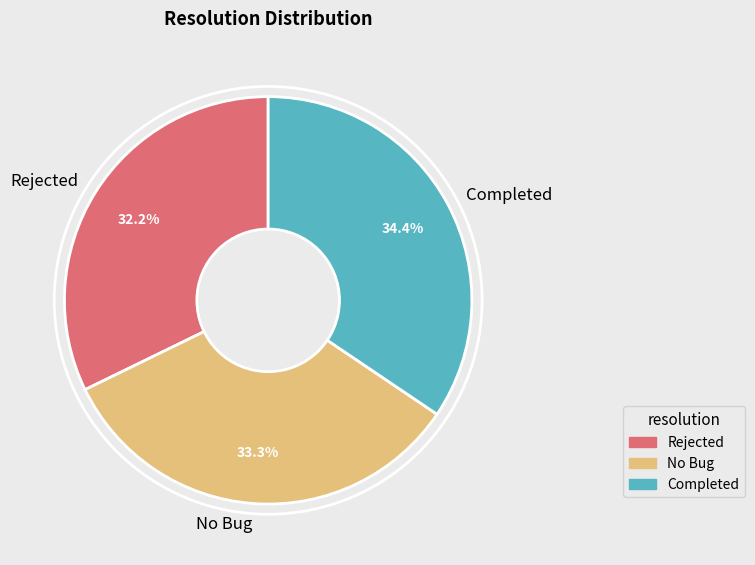

To the nearest percent, what is the difference between the Rejected and No Bug slice percentages?

1%